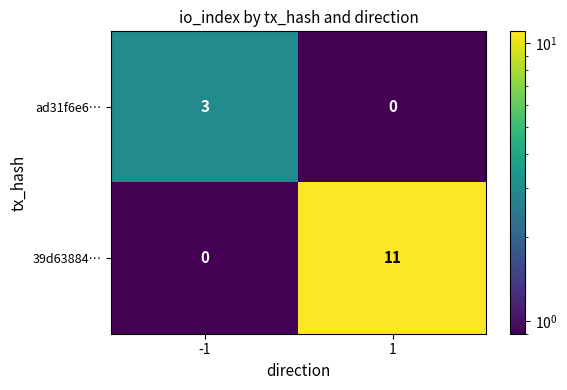

Count the number of data series in this chart.

2